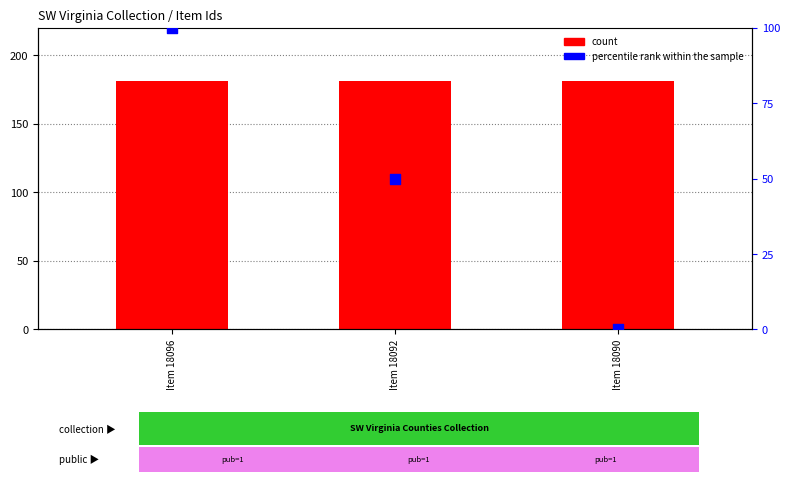

Is the value of count at Item 18092 greater than the value of percentile rank within the sample at Item 18092?

Yes